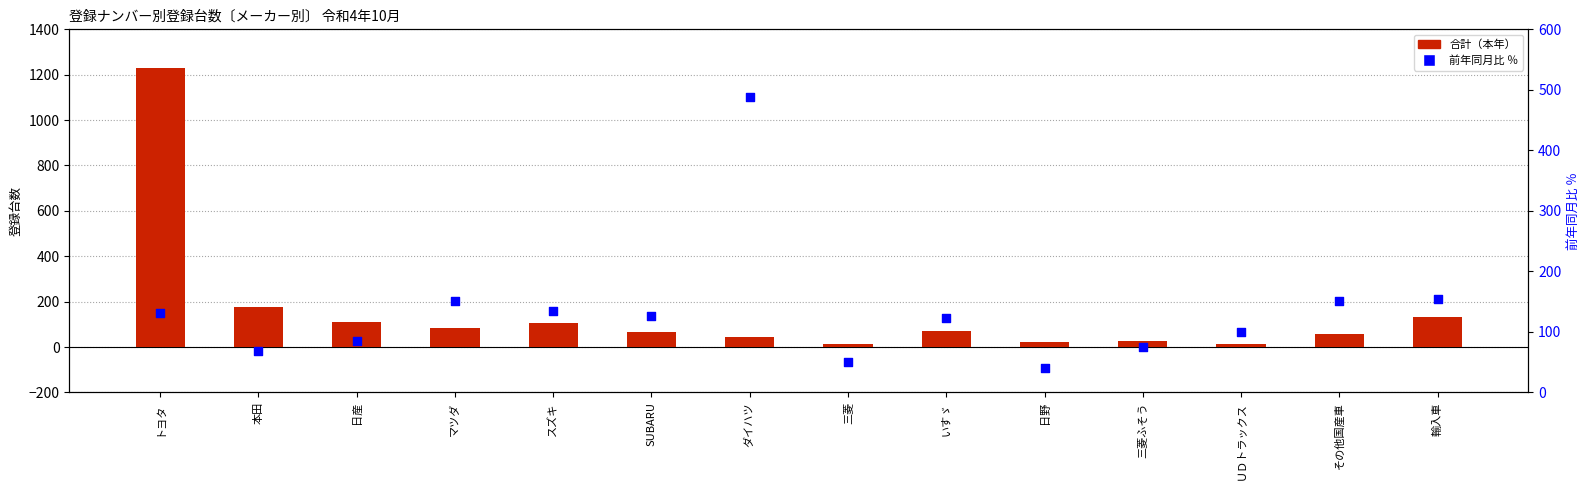

What are all the series names shown in the legend?

合計（本年）, 前年同月比 ％